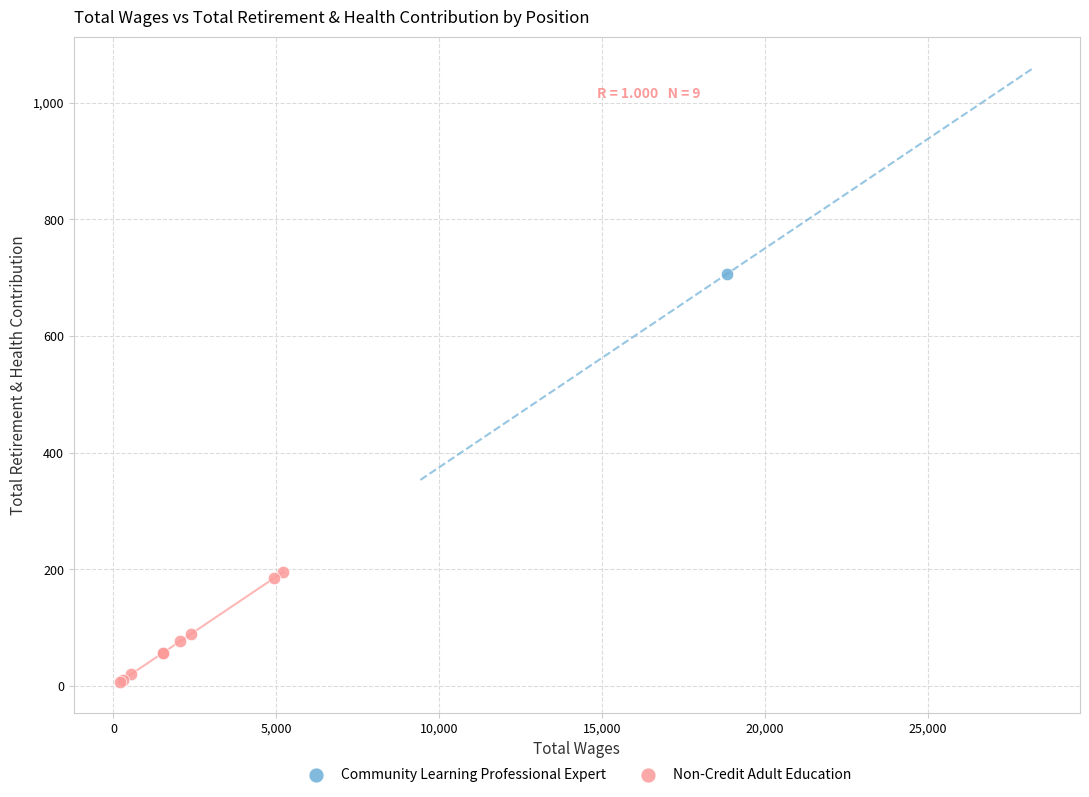

What are all the series names shown in the legend?

Community Learning Professional Expert, Non-Credit Adult Education